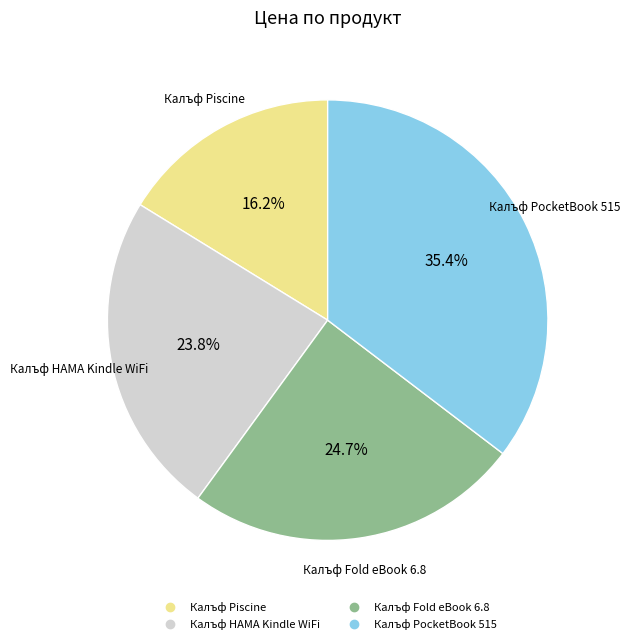

Does Калъф Piscine account for over 50% of the chart?

No